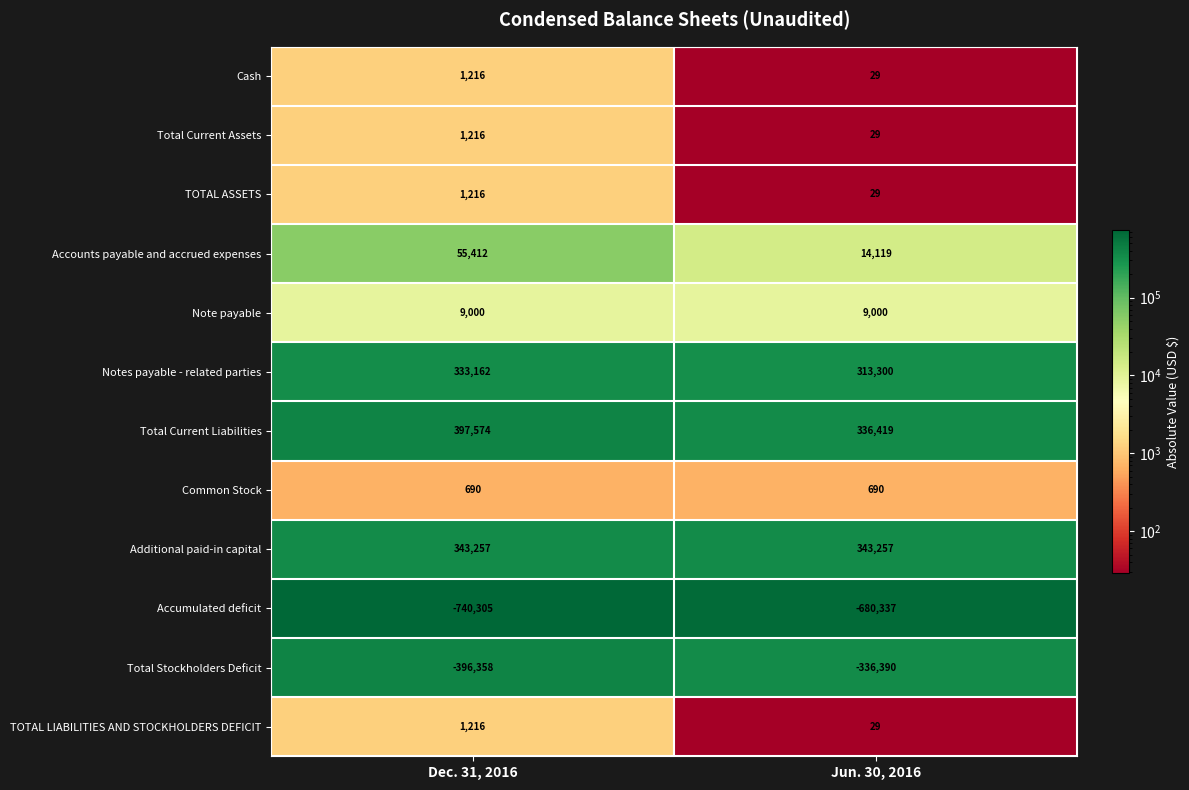

At which category is the sum across all series the highest?

Dec. 31, 2016